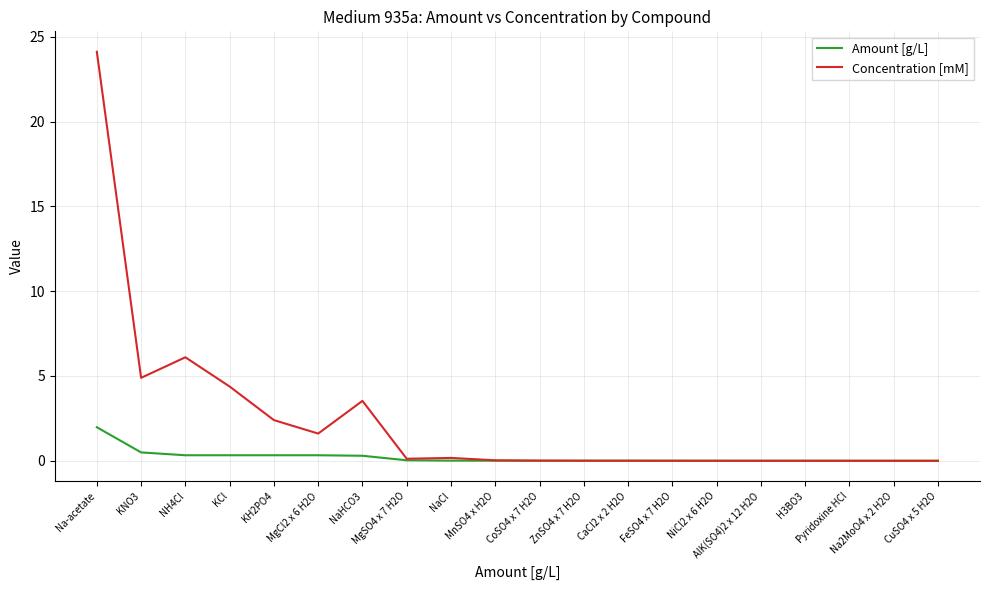

At how many categories does at least one series exceed 5?

2